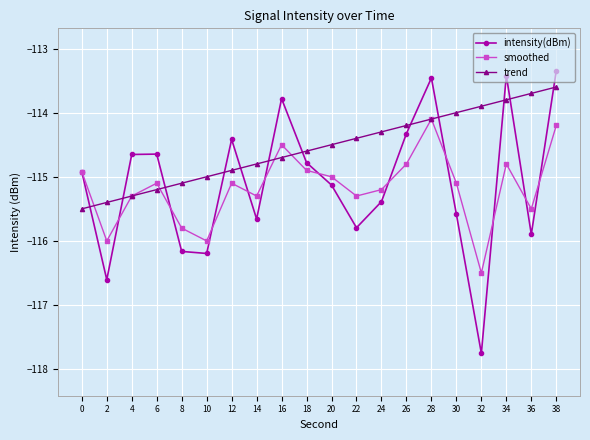

What is the approximate value of intensity(dBm) at 6?

-114.6